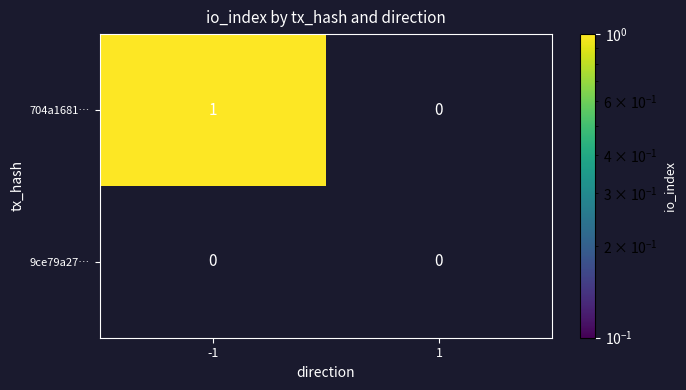

What is the difference between the highest and lowest values at -1?

1